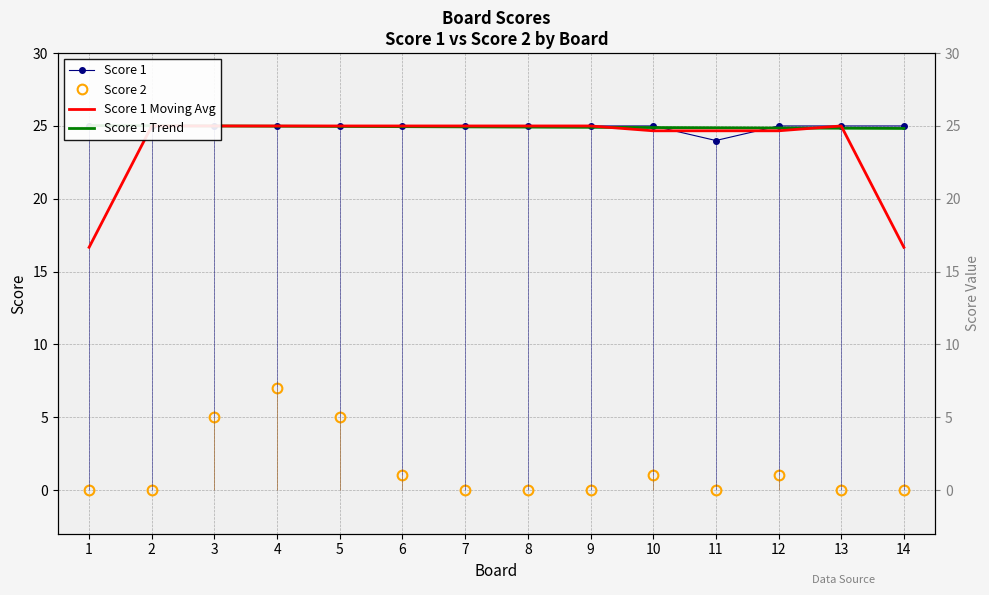

What are all the series names shown in the legend?

Score 1, Score 2, Score 1 Moving Avg, Score 1 Trend